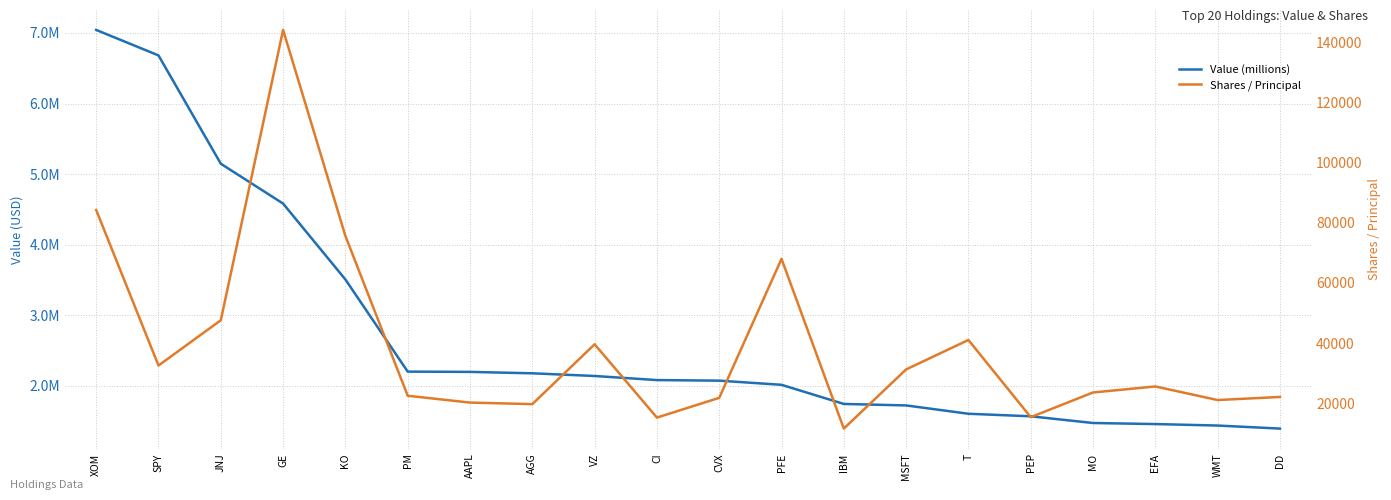

What is the difference between the Value (millions) values at CI and GE?

2500000